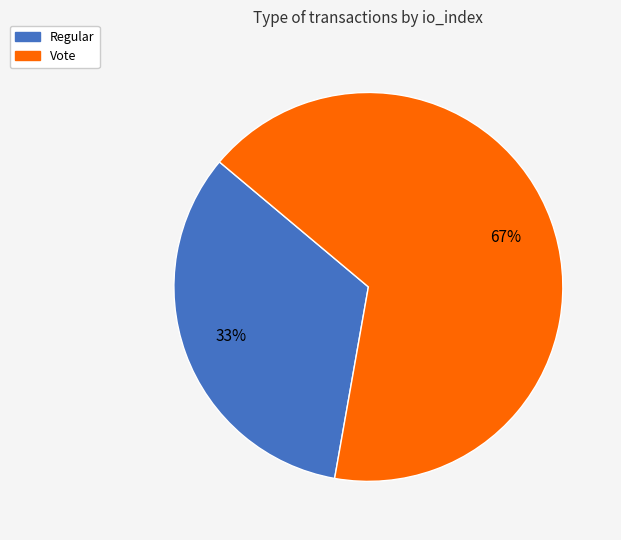

Which category has the biggest portion of the pie?

Vote